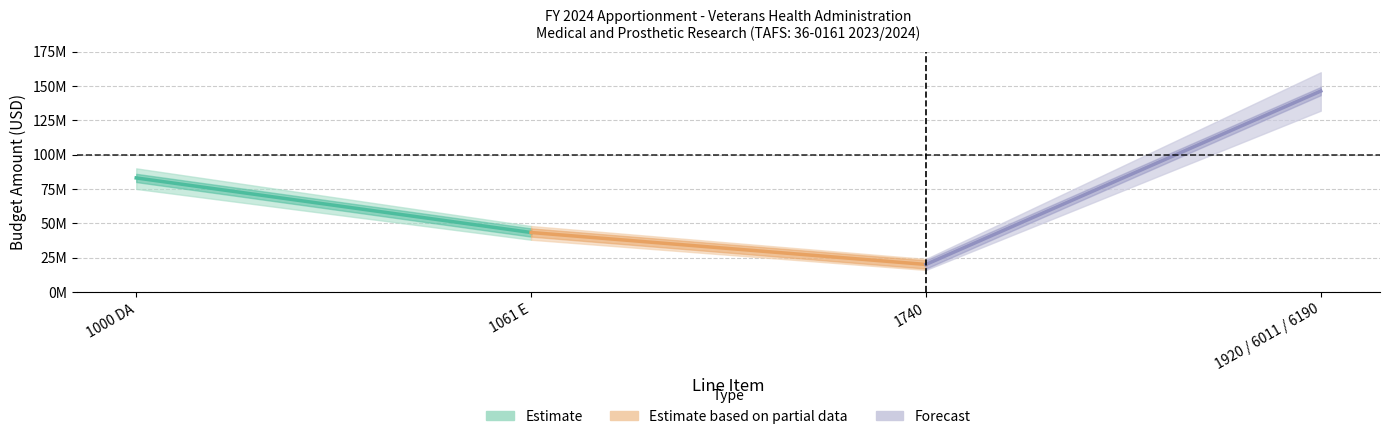

What is the maximum value shown in the chart?

146286333